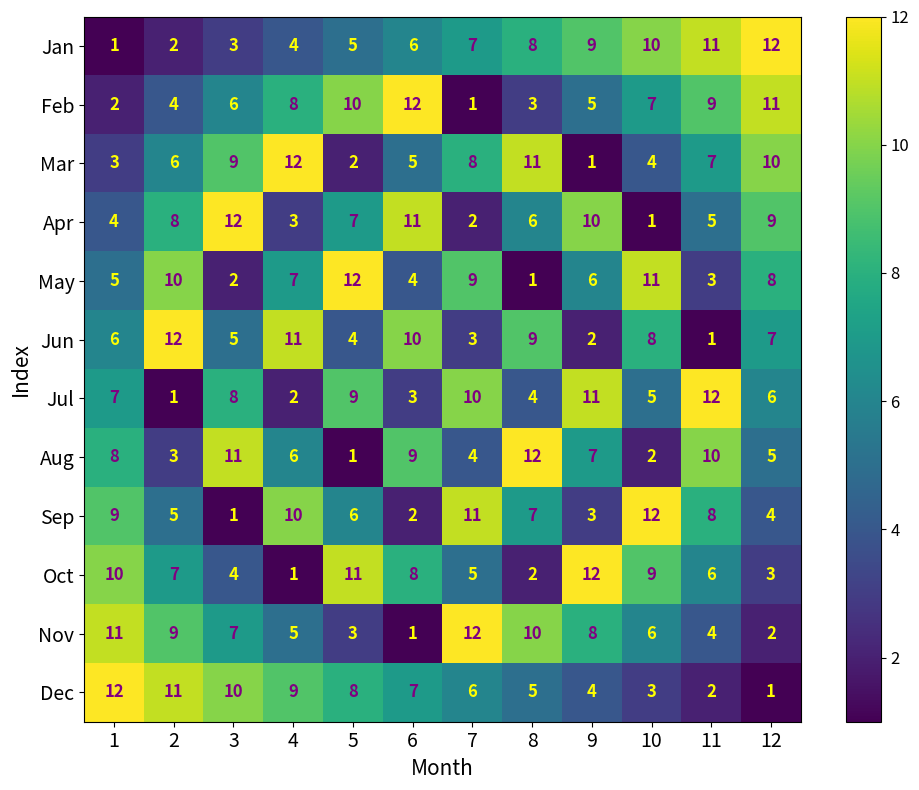

Is it true that Jul equals 5 at 10?

True